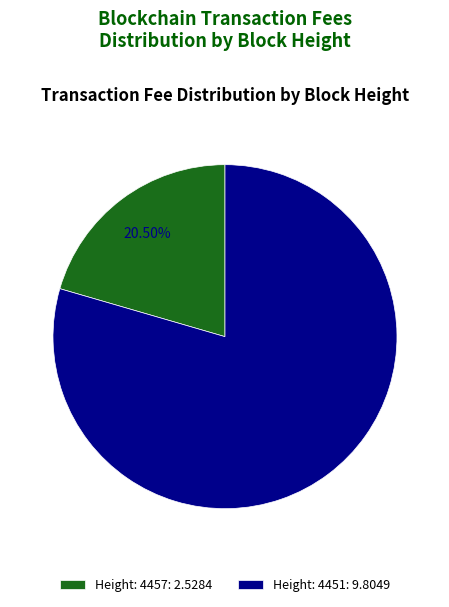

Which has a higher value, Height: 4457 or Height: 4451?

Height: 4451